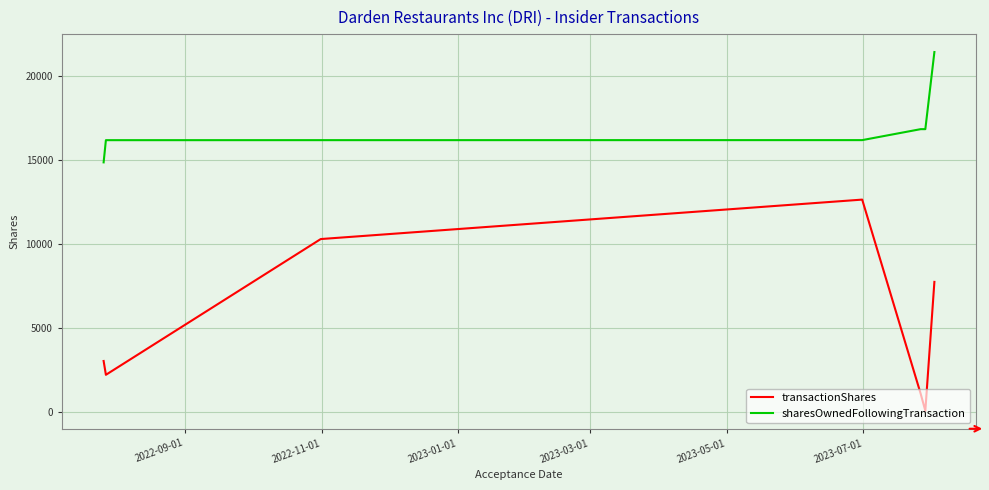

What is the value of the sharesOwnedFollowingTransaction point at the 7th from the left?

16834